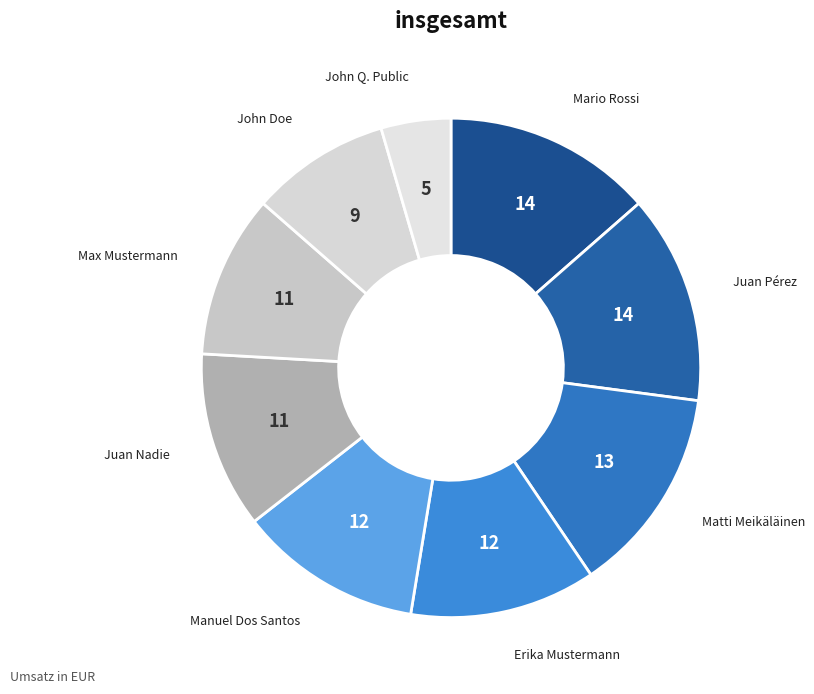

Which has a higher value, Erika Mustermann or Matti Meikäläinen?

Matti Meikäläinen